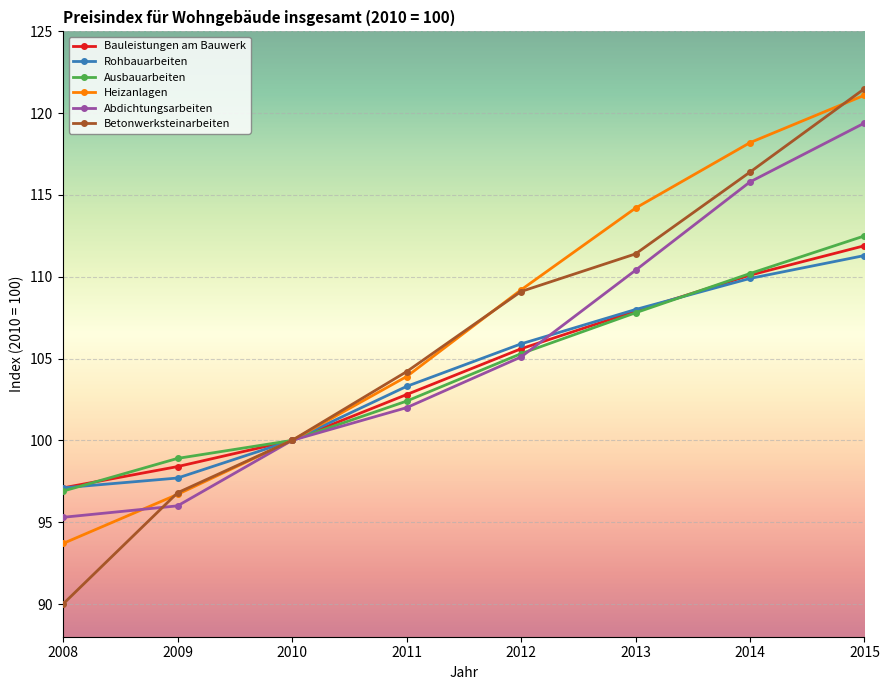

What is the difference between the maximum and minimum values in the Bauleistungen am Bauwerk series?

14.8